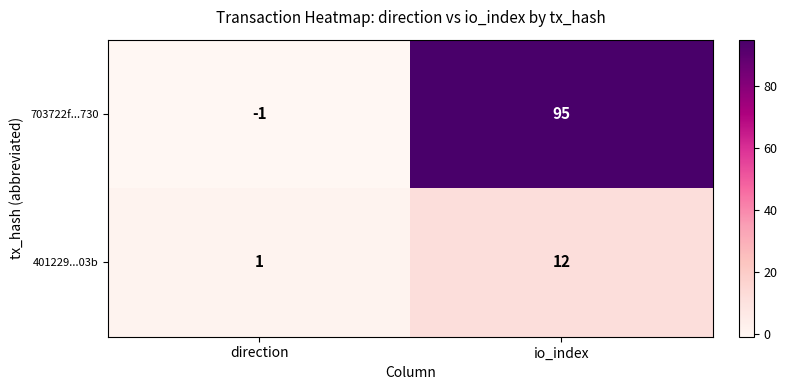

What is the difference between the highest and lowest values at direction?

2